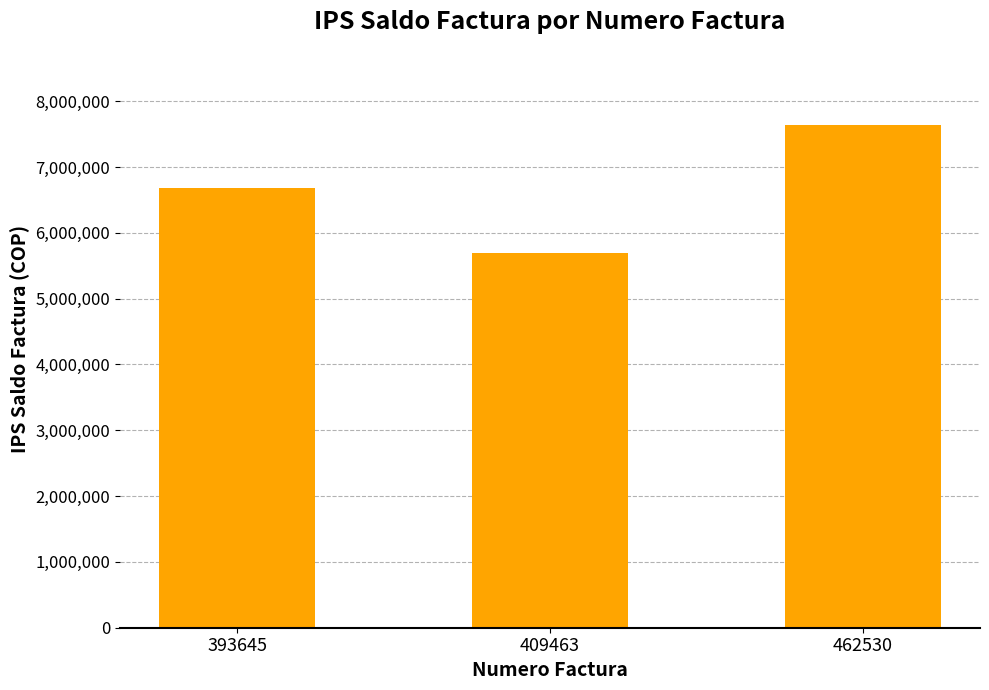

Reading left to right, list all the values displayed in this chart.

6674300	5689420	7635400